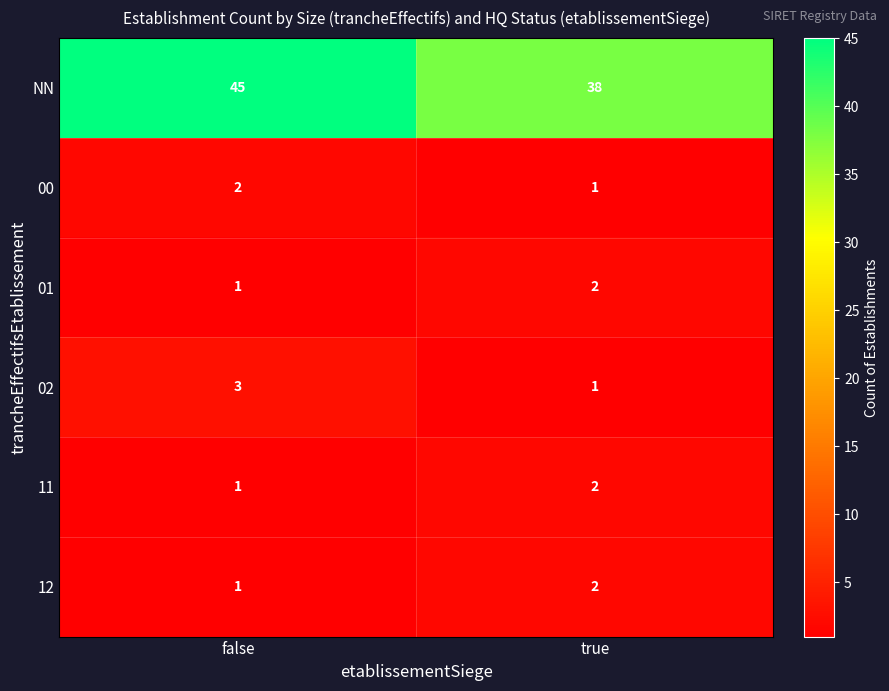

Which series has the largest total across all categories?

NN